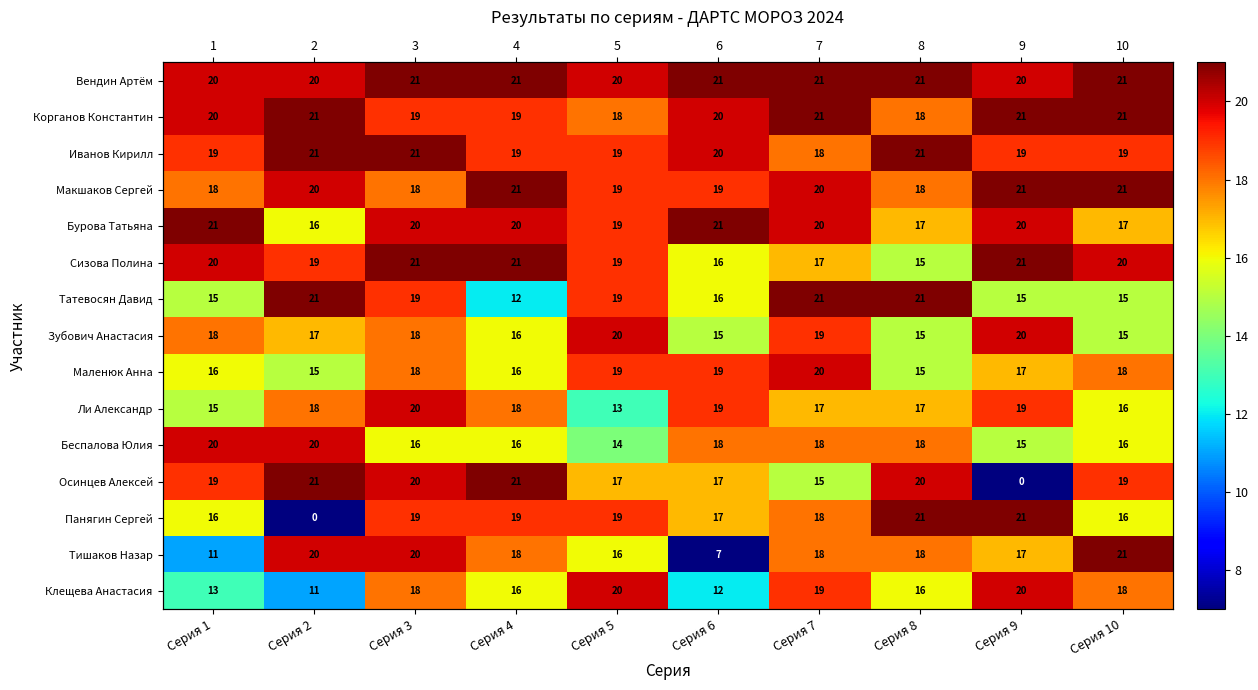

At which category does the chart reach its peak across all series?

Серия 3